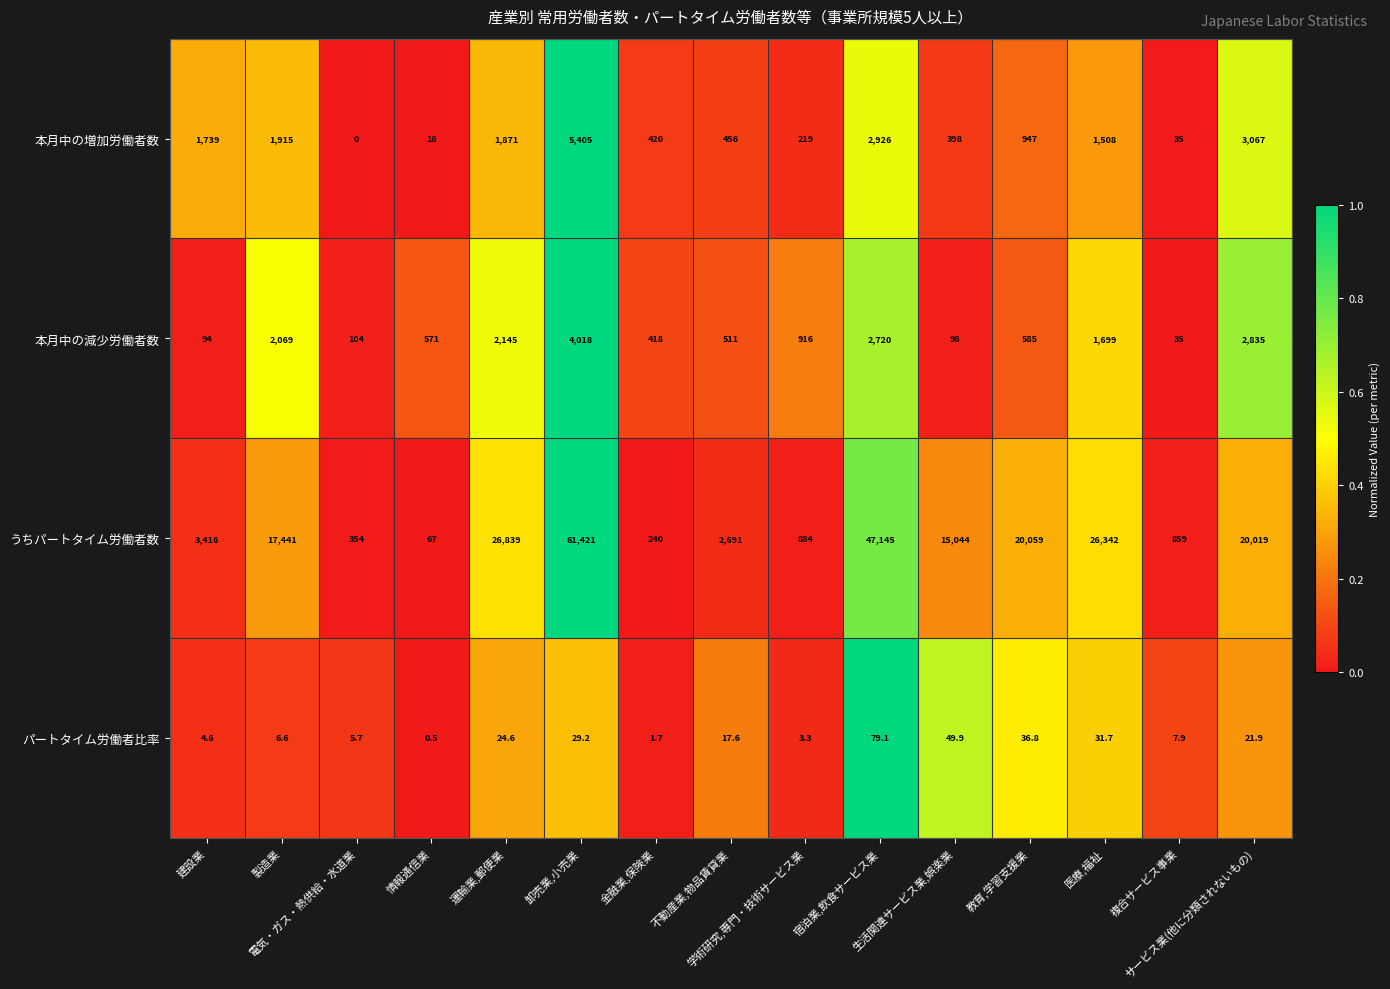

Count the number of data series in this chart.

4